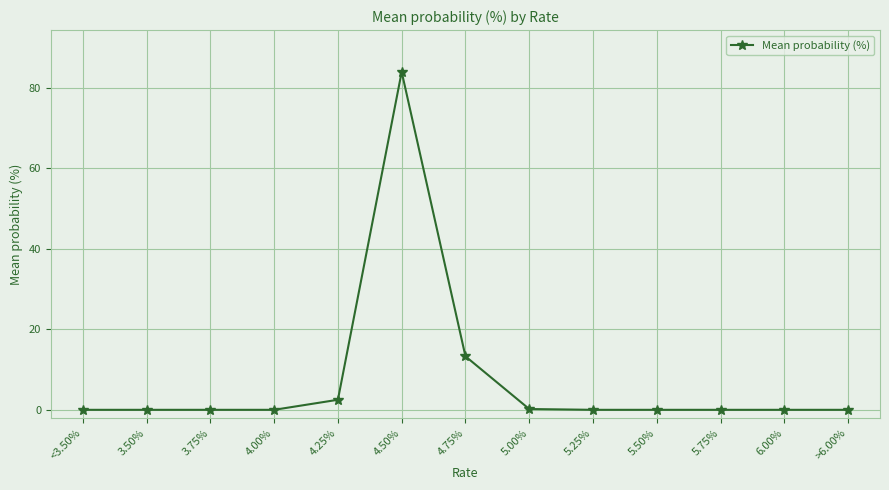

True or false: the data has more than 0 interior local peaks.

True